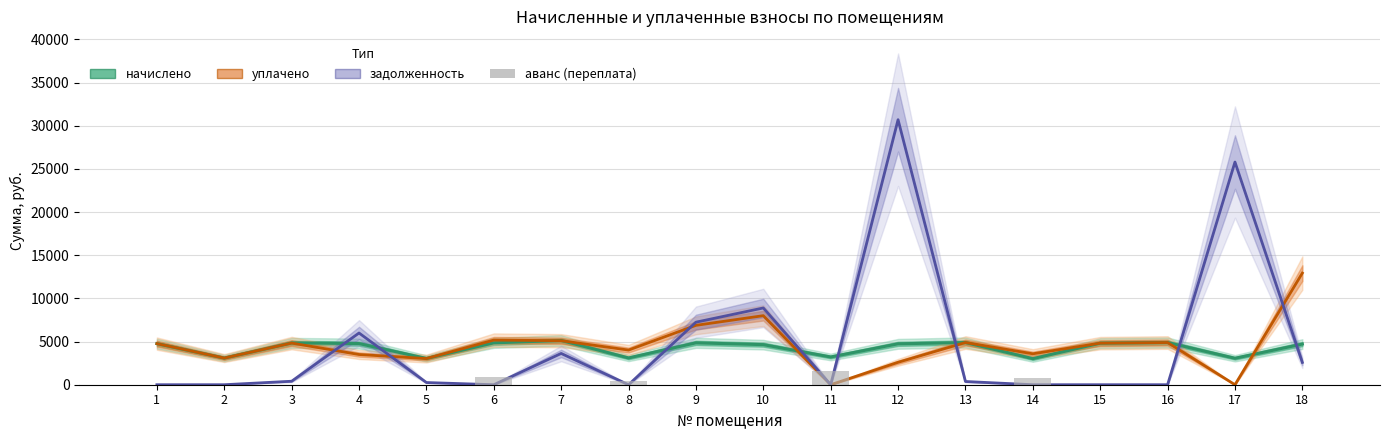

Rank the series by their maximum value, from lowest to highest.

аванс (переплата), начислено, уплачено, задолженность